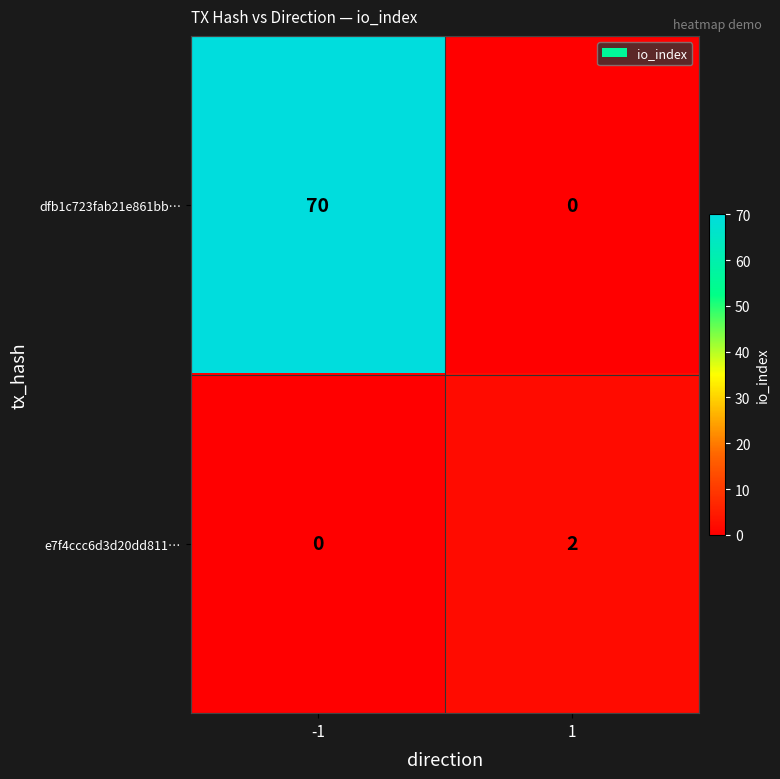

True or false: e7f4ccc6d3d20dd811… has a value of 0 at -1.

True